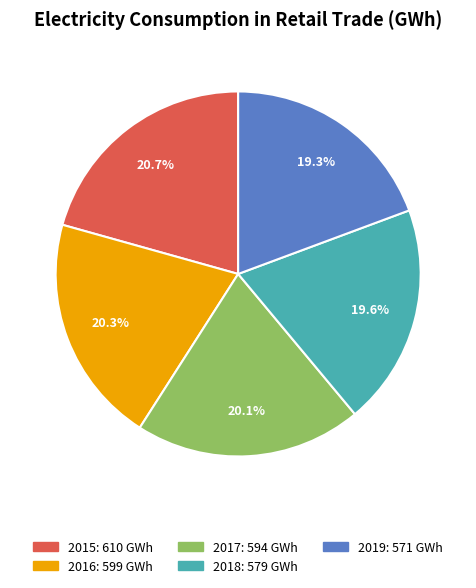

Approximately how many times larger is the value at 2015 compared to 2016?

1.0